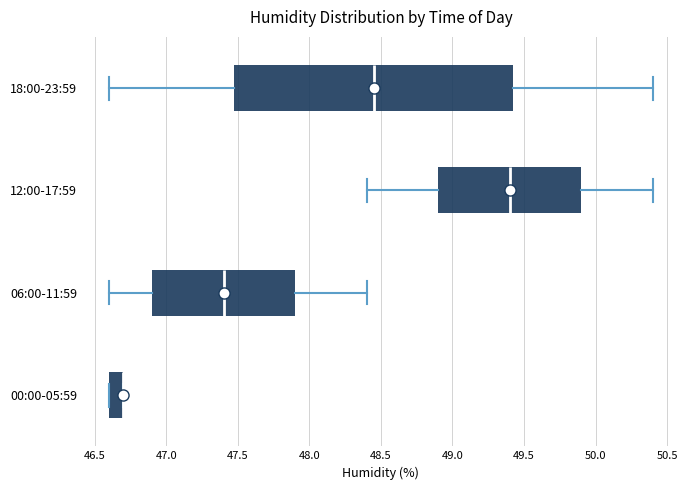

Reading bottom to top, read every box against the x-axis: the position of its median line, the range the box covers, and the ends of its whiskers. The values are not printed on the chart, so give them approximately, as read against the axis.

00:00-05:59: median 46.70 (drawn on the box's right edge), box 46.60 to 46.70, whiskers 46.60 to 46.70
06:00-11:59: median 47.40, box 46.90 to 47.90, whiskers 46.60 to 48.40
12:00-17:59: median 49.40, box 48.90 to 49.90, whiskers 48.40 to 50.40
18:00-23:59: median 48.45, box 47.50 to 49.45, whiskers 46.60 to 50.40